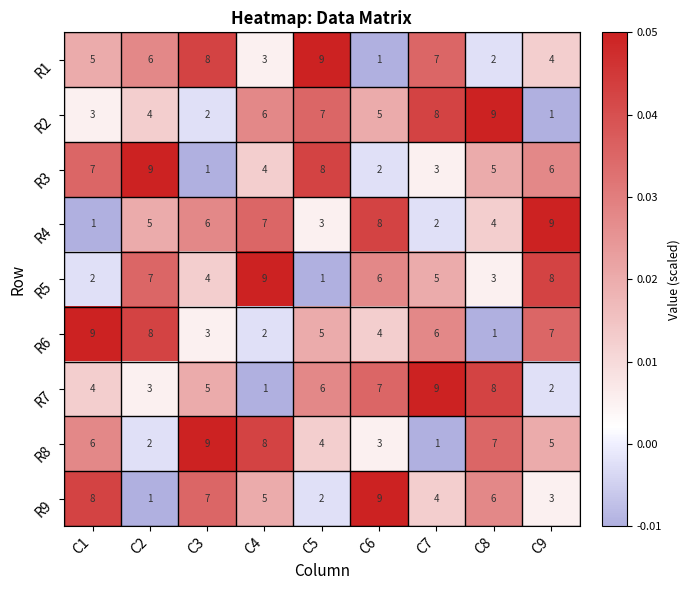

Count the number of data series in this chart.

9